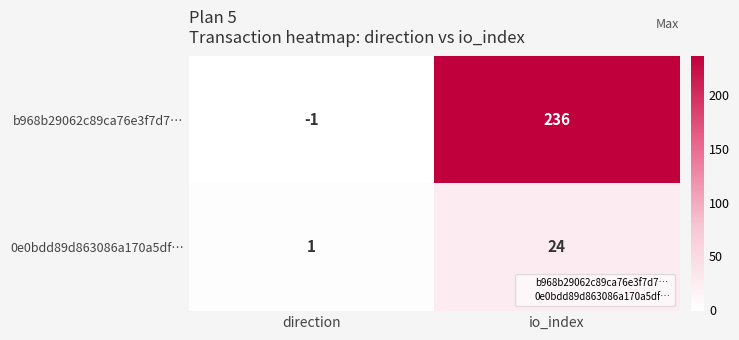

Reading right to left, what are all the values shown in this chart?

b968b29062c89ca76e3f7d7…: io_index=236	direction=-1
0e0bdd89d863086a170a5df…: io_index=24	direction=1